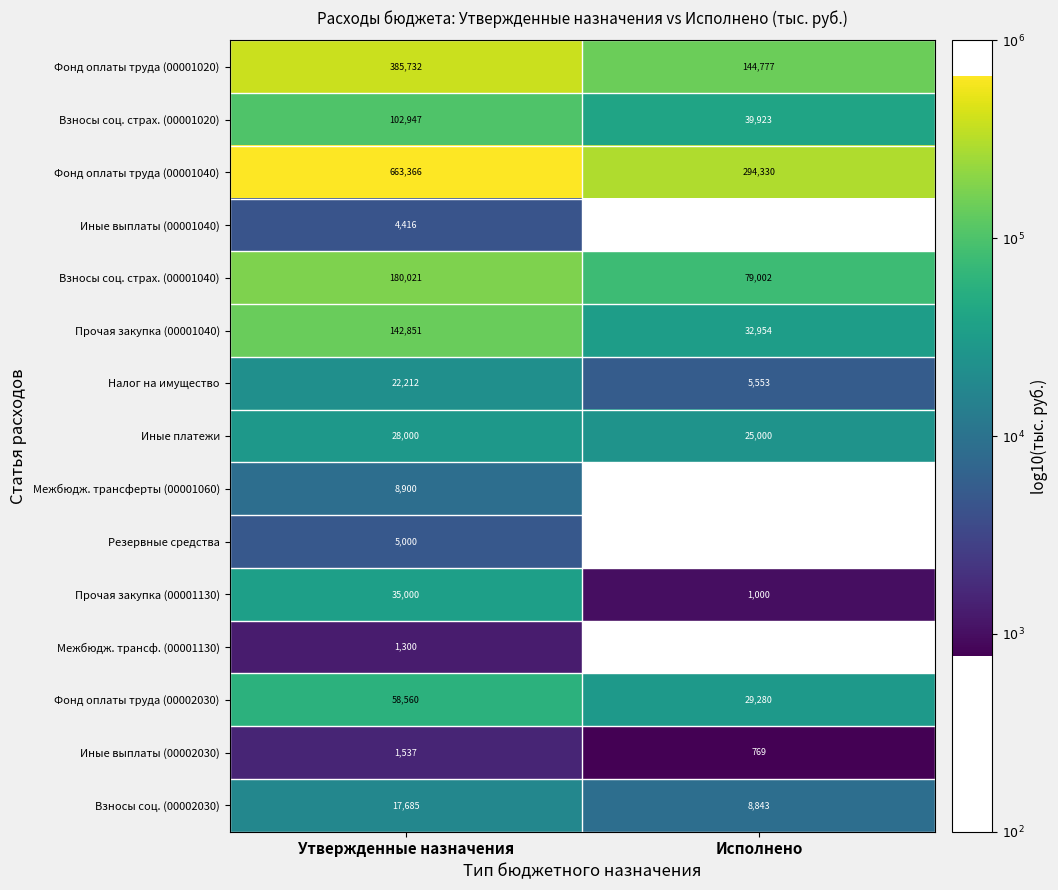

Is the value of Резервные средства at Утвержденные назначения greater than the value of Иные выплаты (00002030) at Исполнено?

Yes